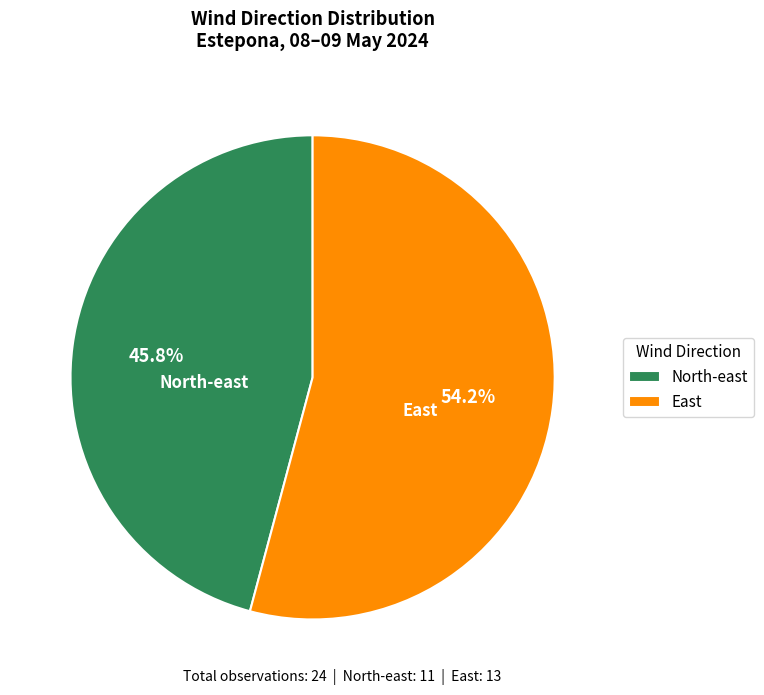

How many slices are in this pie chart?

2